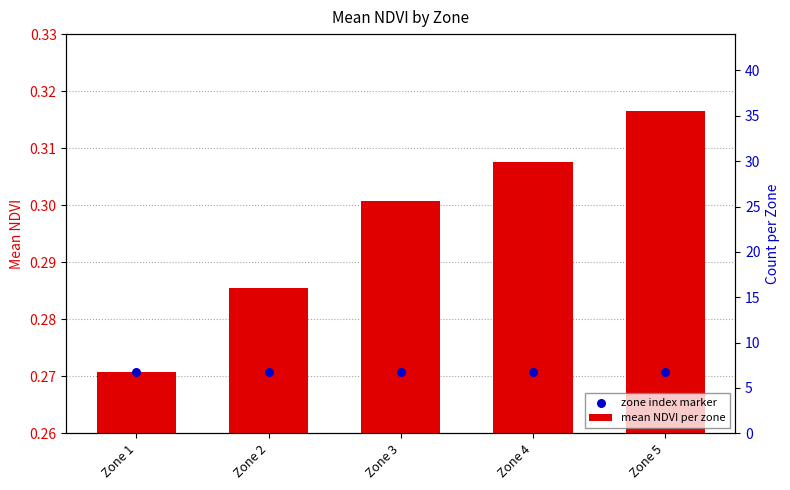

What are all the series names shown in the legend?

mean NDVI per zone, zone index marker